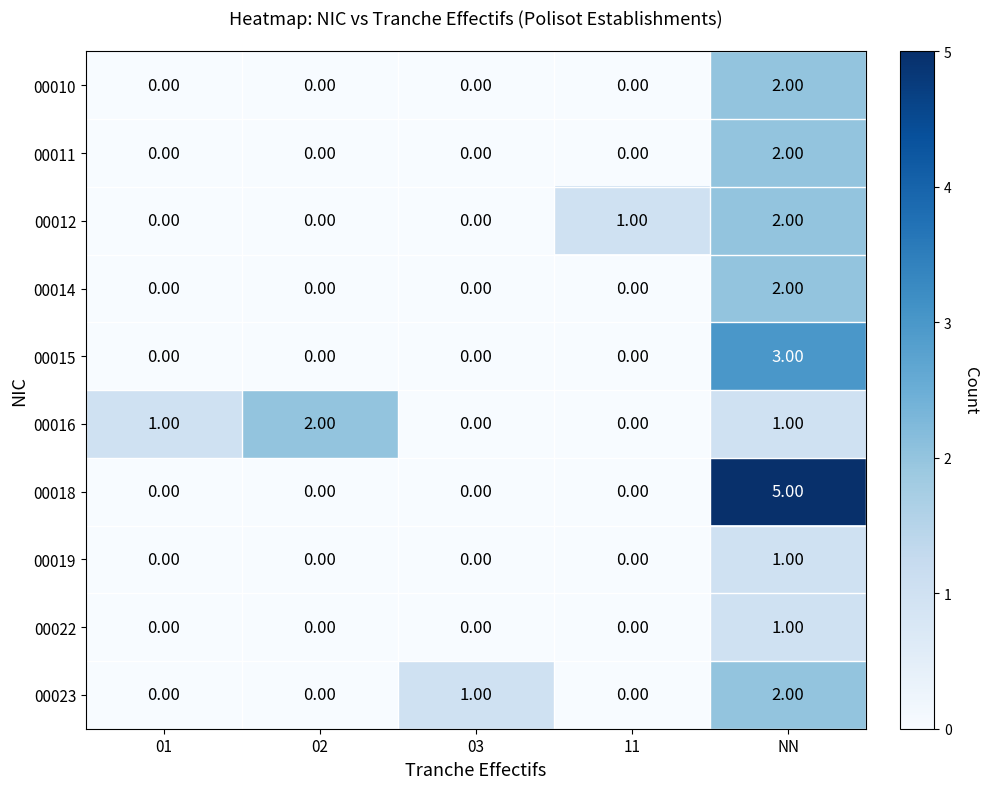

Is the value of 00011 at 03 greater than the value of 00010 at NN?

No